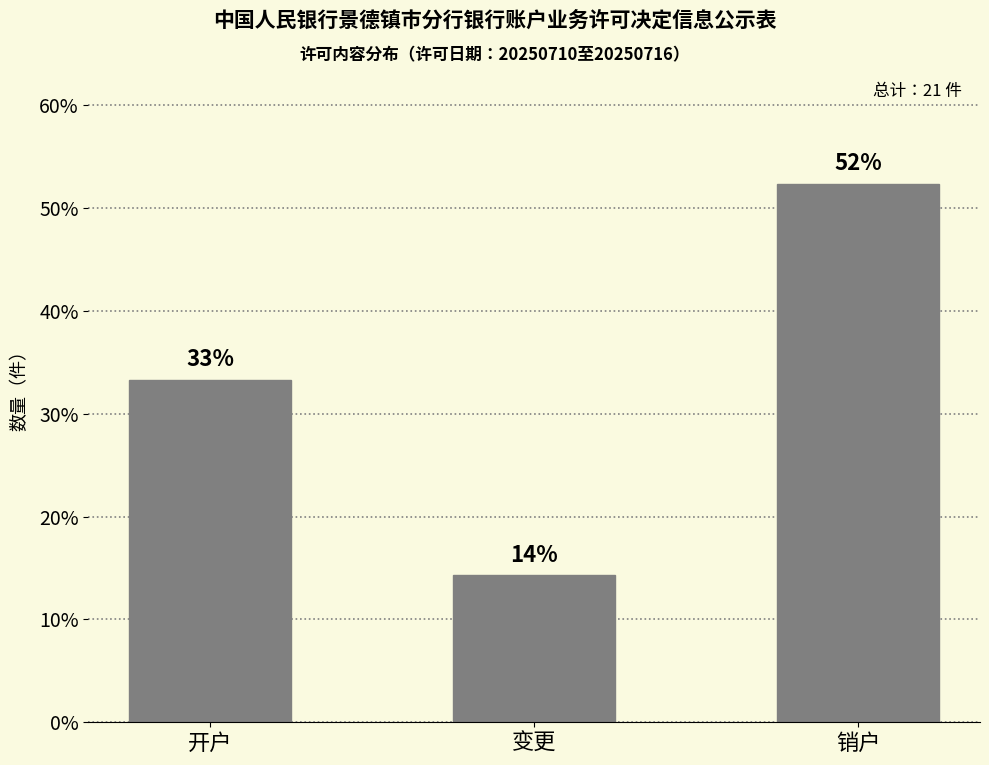

How many bars are there in total?

3